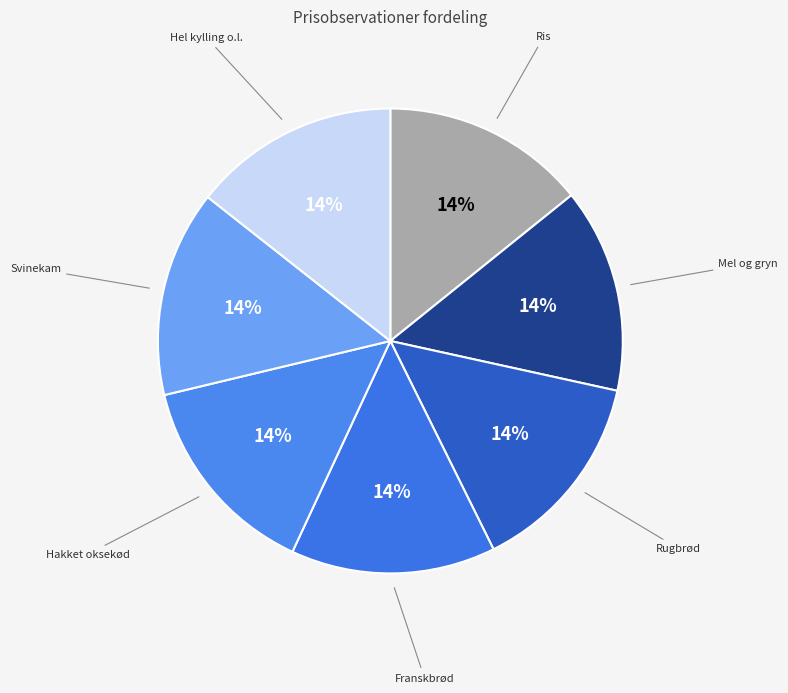

Does any single category account for the majority?

No